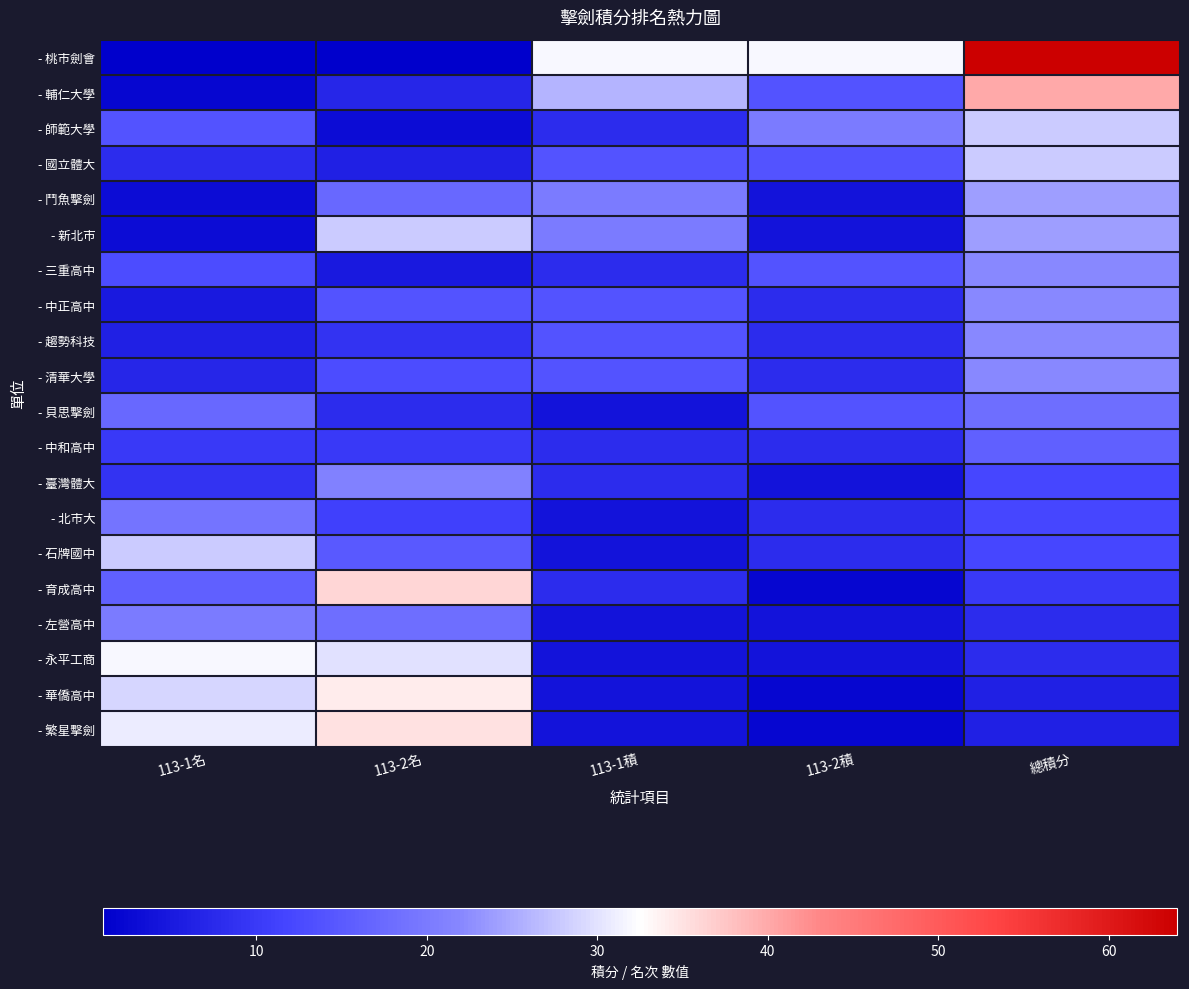

How many distinct data groups are displayed?

20